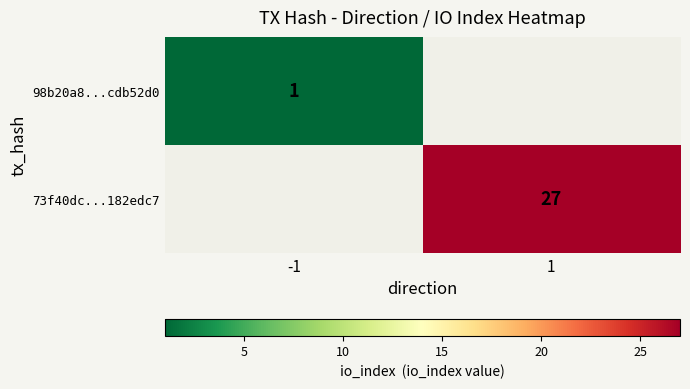

How many categories are shown in the chart?

2